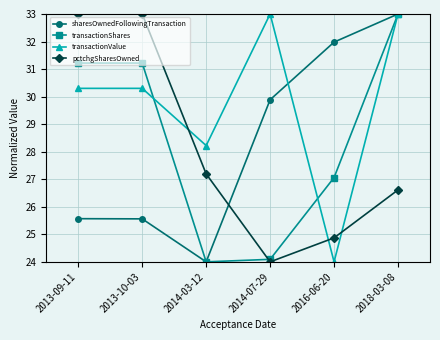

In pctchgSharesOwned, how many points are lower than both neighbors (excluding endpoints)?

1